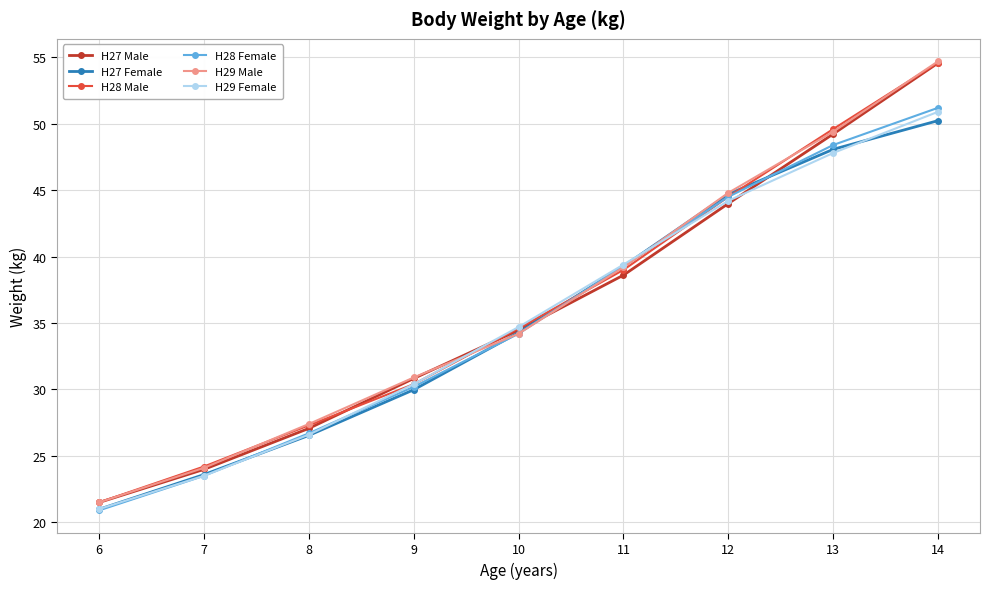

What is the sum of all H28 Male values?

325.7